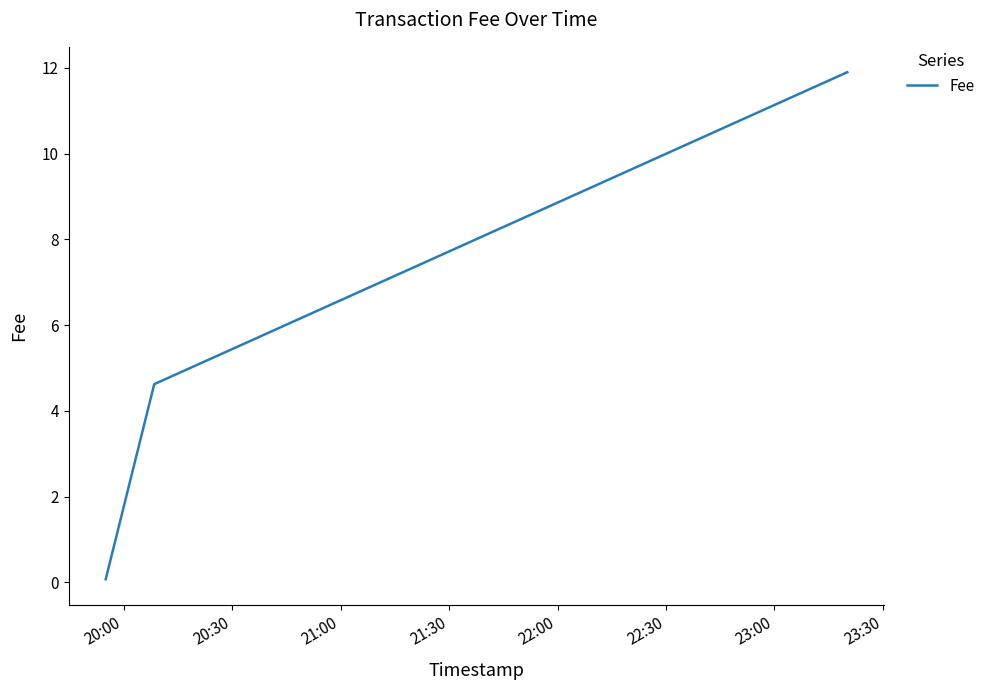

What is the greatest value displayed?

11.9